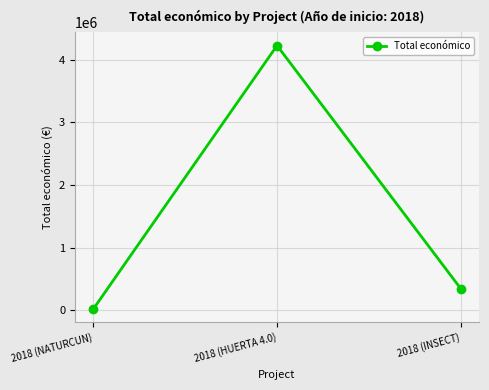

Count the number of categories in the chart.

3